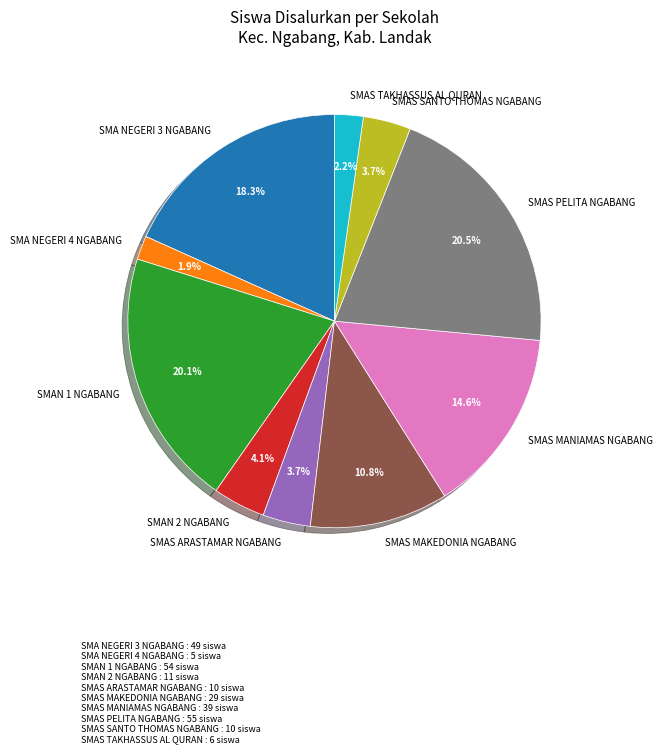

What percentage is NOT represented by SMA NEGERI 3 NGABANG?

81.7%